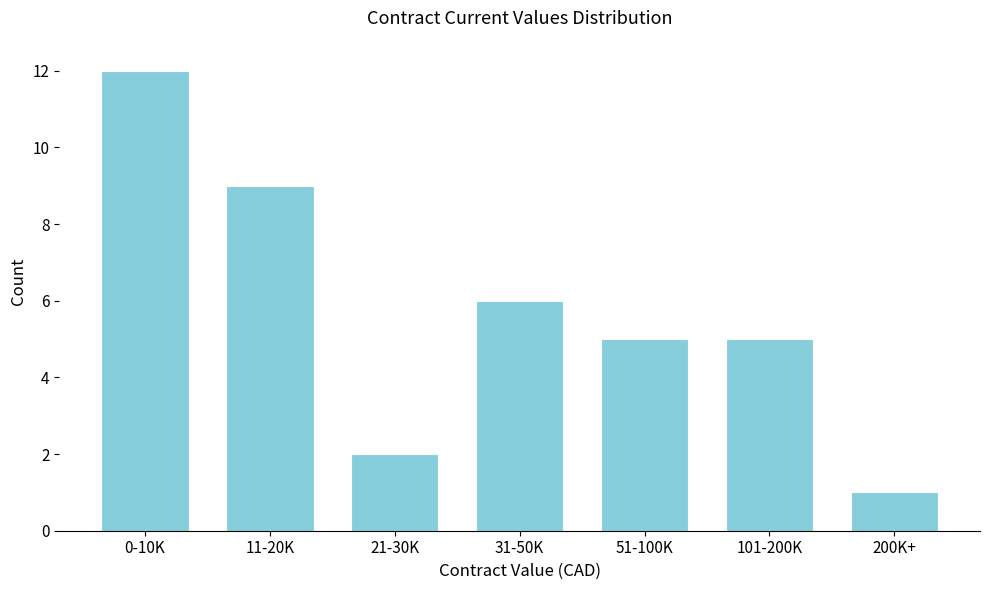

Reading left to right, extract all data points from this chart.

12	9	2	6	5	5	1